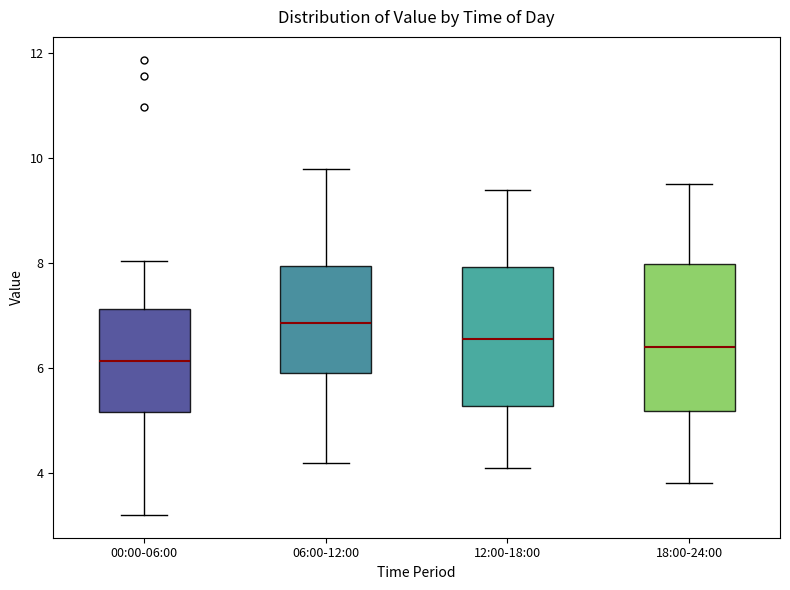

Reading left to right, read every box against the y-axis: the position of its median line, the range the box covers, and the ends of its whiskers. The values are not printed on the chart, so give them approximately, as read against the axis.

00:00-06:00: median 6.2, box 5.2 to 7.2, whiskers 3.2 to 8.0
06:00-12:00: median 6.8, box 6.0 to 8.0, whiskers 4.2 to 9.8
12:00-18:00: median 6.6, box 5.2 to 8.0, whiskers 4.2 to 9.4
18:00-24:00: median 6.4, box 5.2 to 8.0, whiskers 3.8 to 9.6